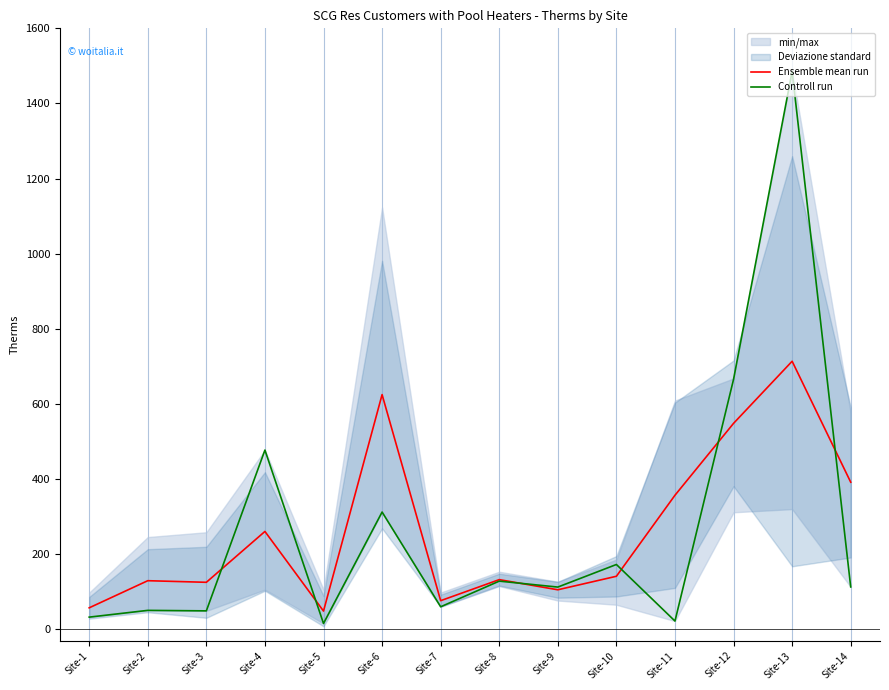

Rank the series by their maximum value, from lowest to highest.

Ensemble mean run, Controll run